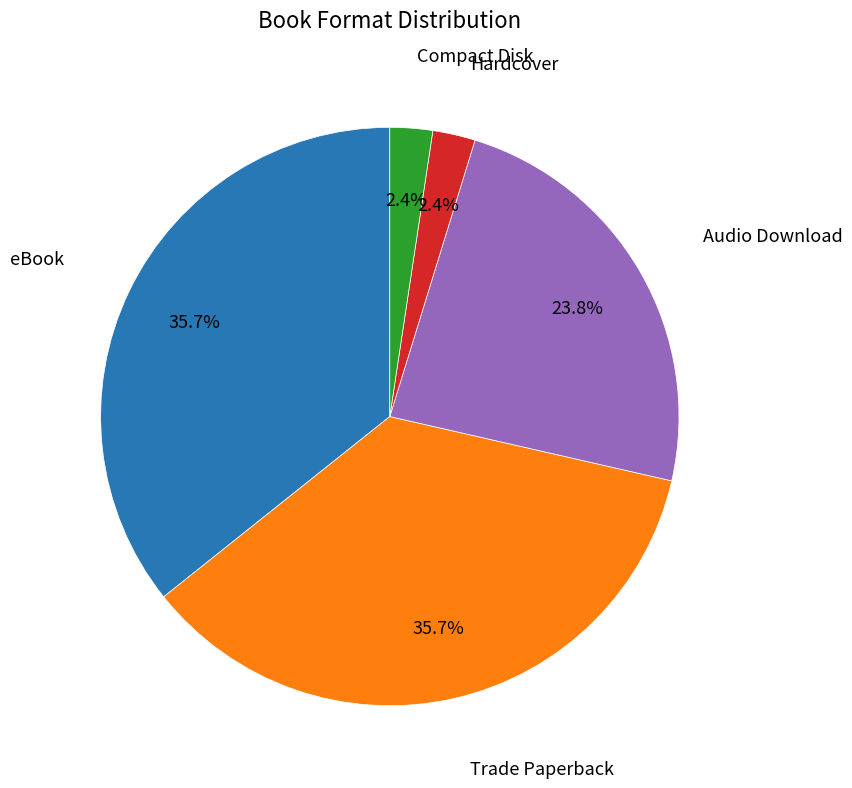

Is there any slice that represents more than half of the pie?

No